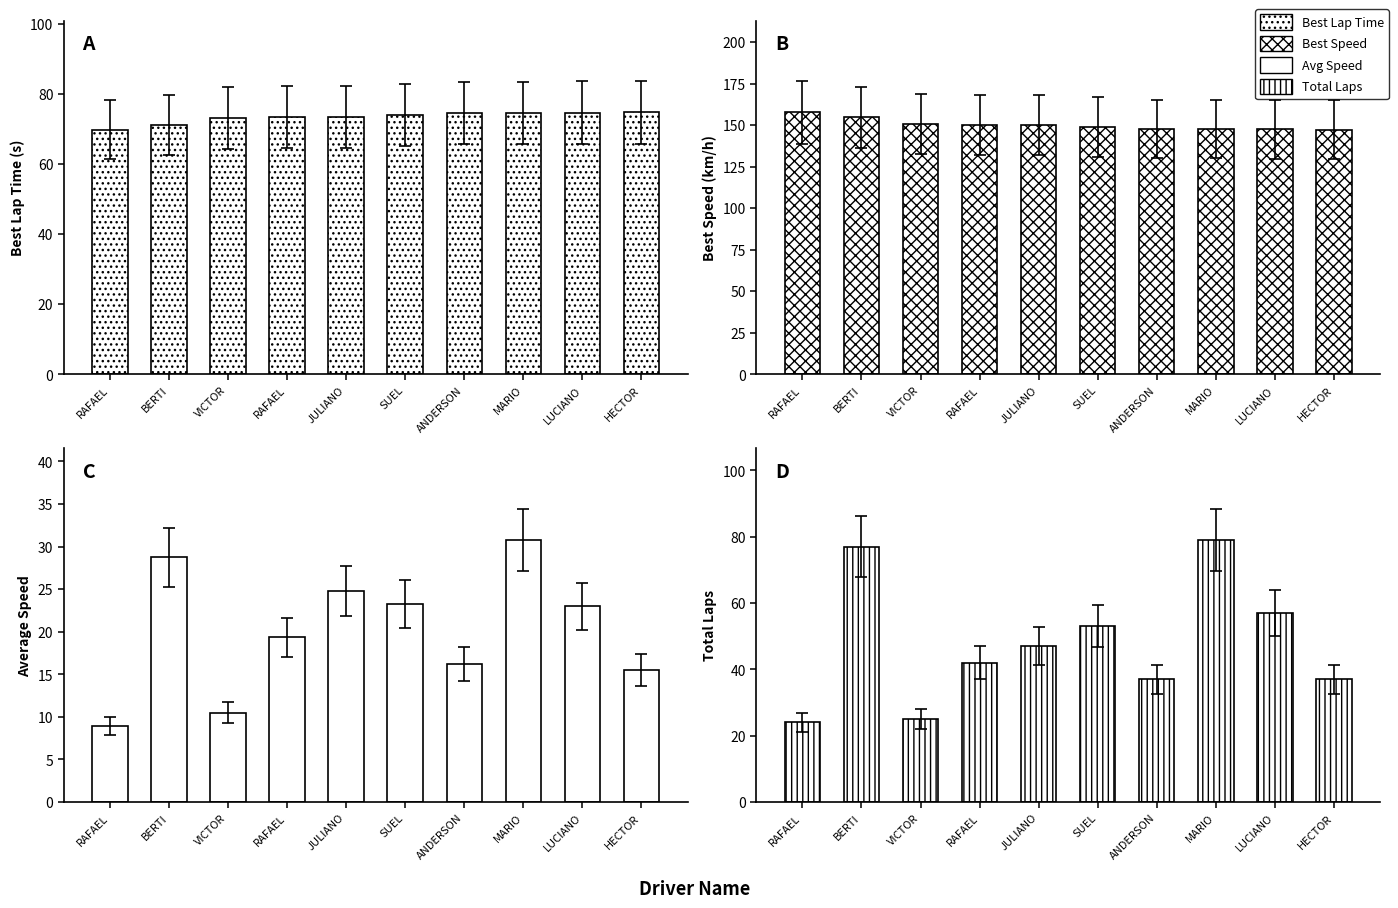

What is the lowest value of the Best Speed (km/h) series?

147.2